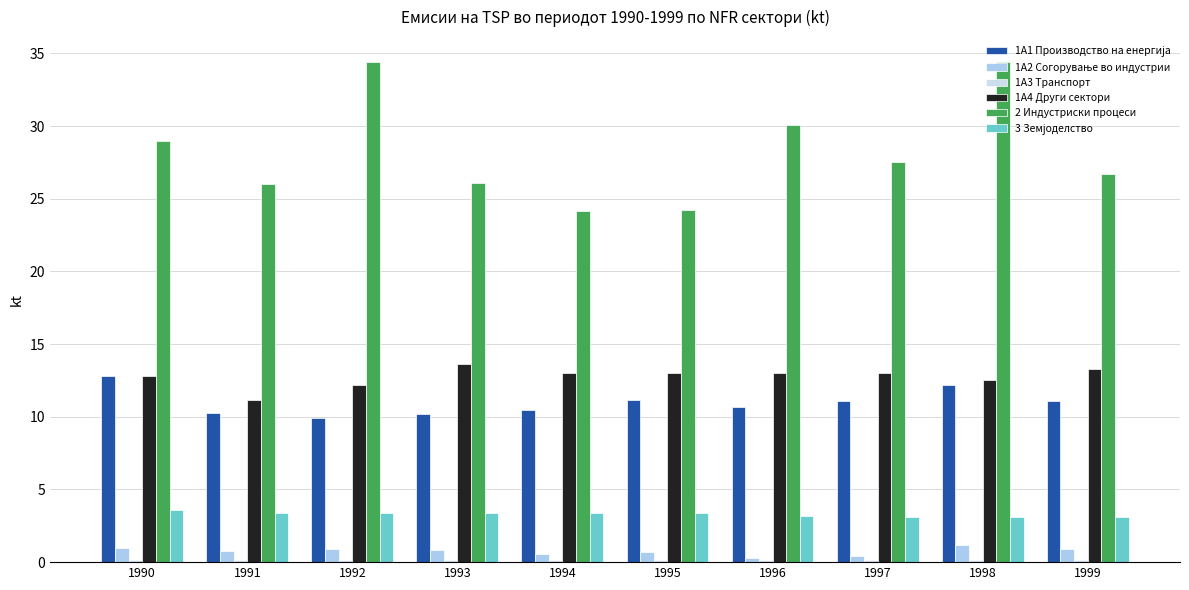

What is the value of the 1A2 Согорување во индустрии bar at the 10th from the left?

0.9